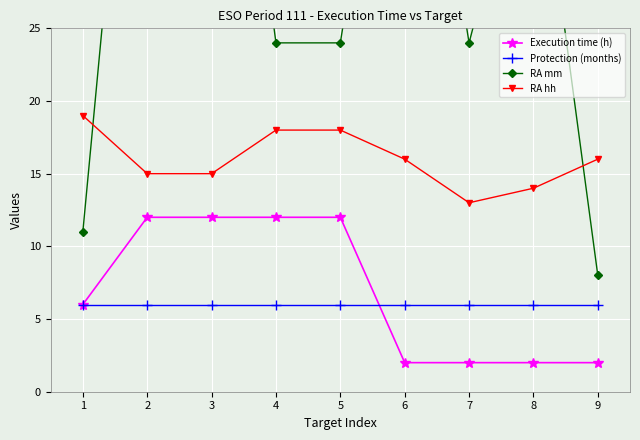

What are all the series names shown in the legend?

Execution time (h), Protection (months), RA mm, RA hh